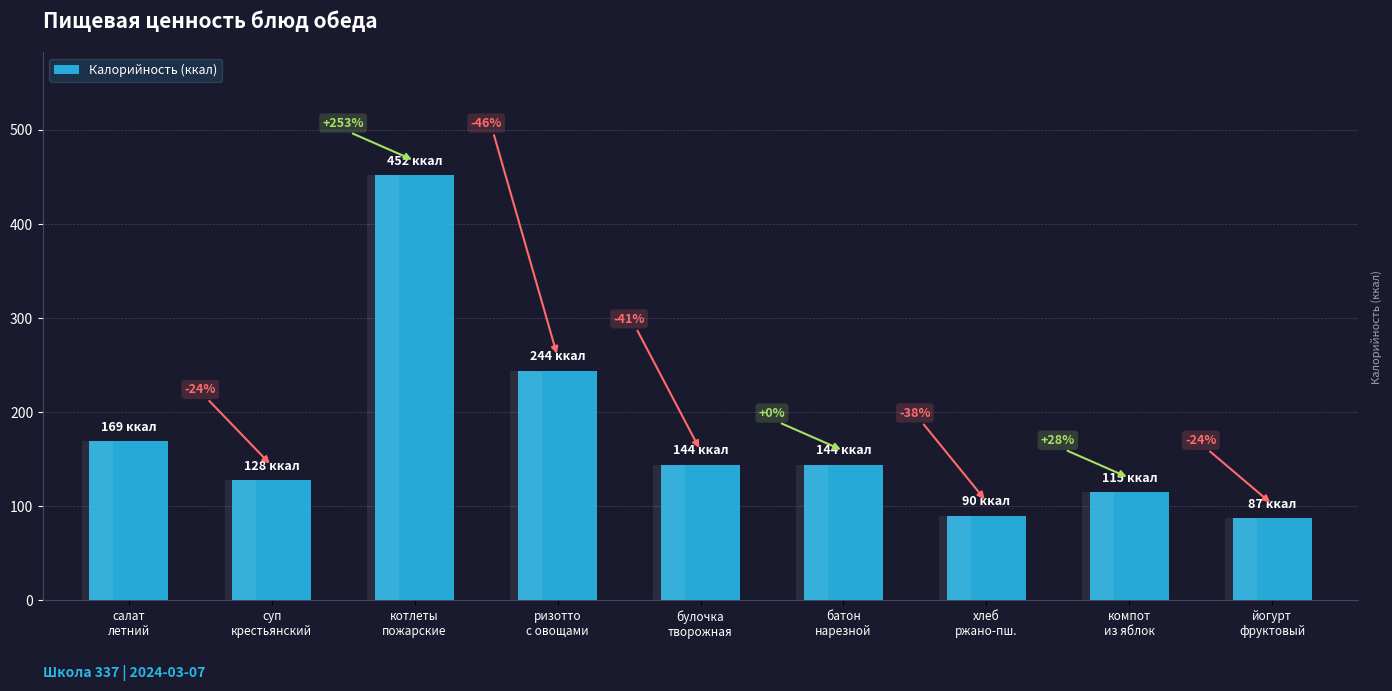

Read the value at салат
летний, to the nearest 5.

170